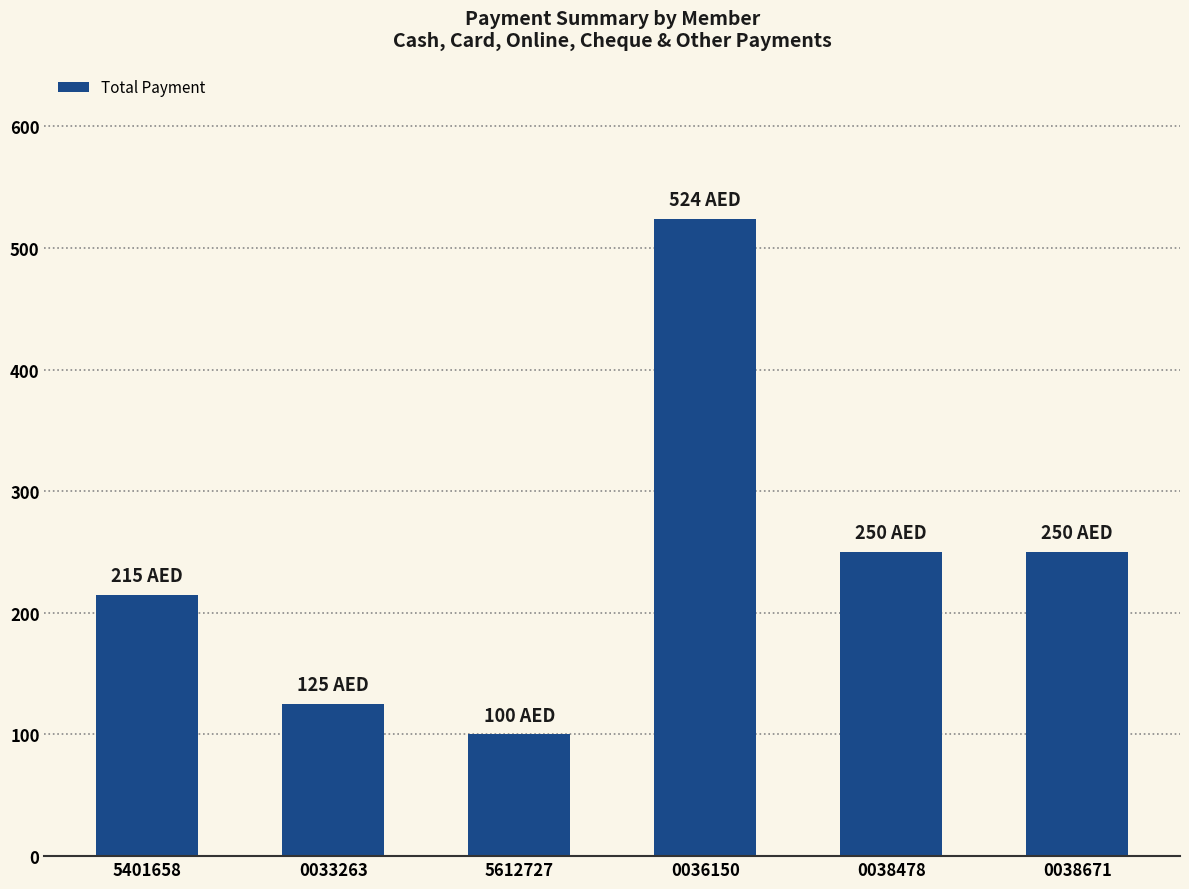

What is the sum of the values at 0038671 and 5401658?

465